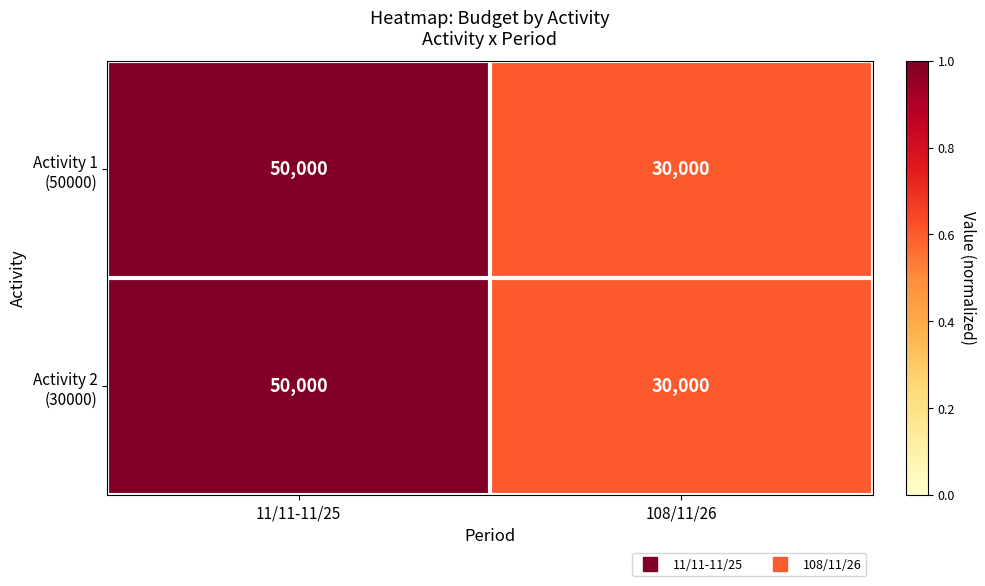

At which category does the chart reach its peak across all series?

11/11-11/25